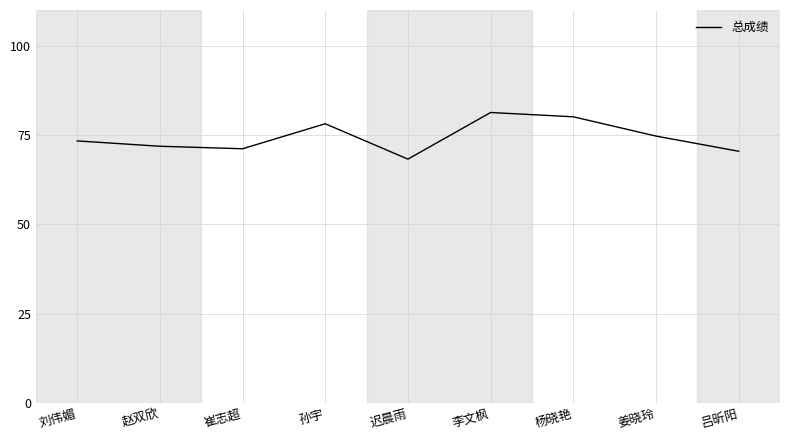

True or false: there are more than 0 points higher than both neighbors.

True